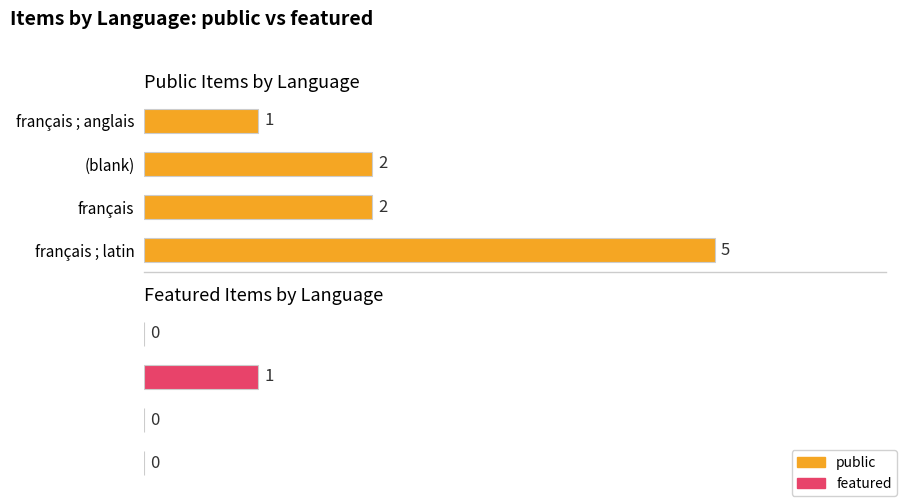

How many data points in public are less than 2?

1